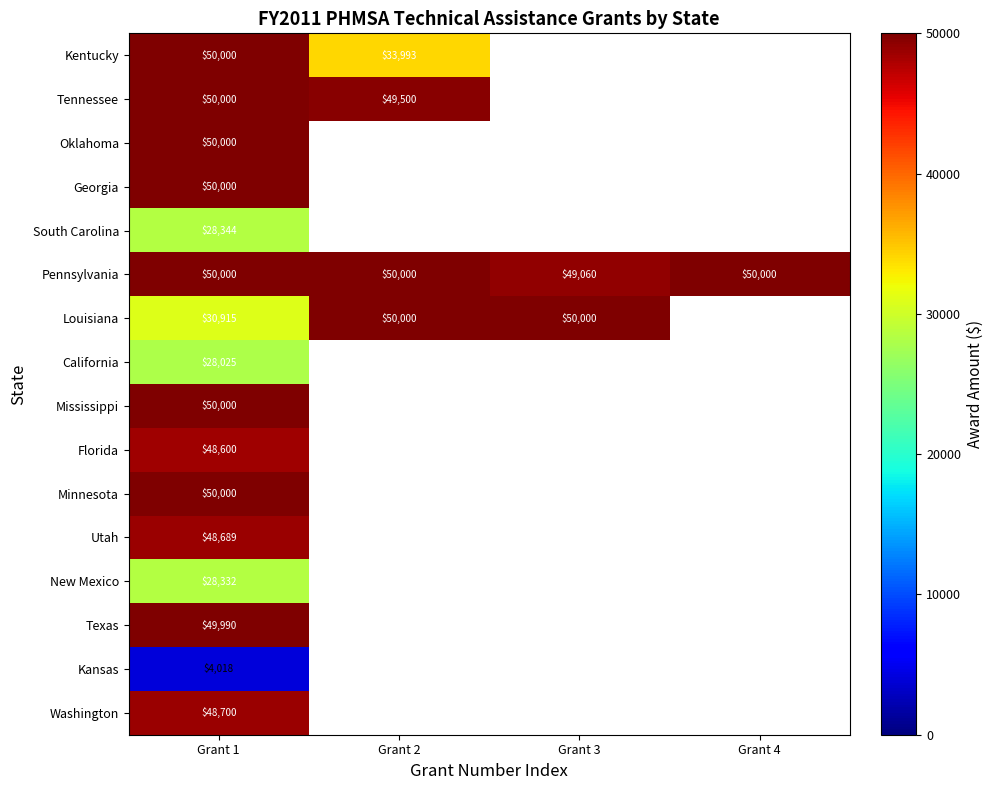

What is the spread (max minus min) of values at Grant 1?

45982